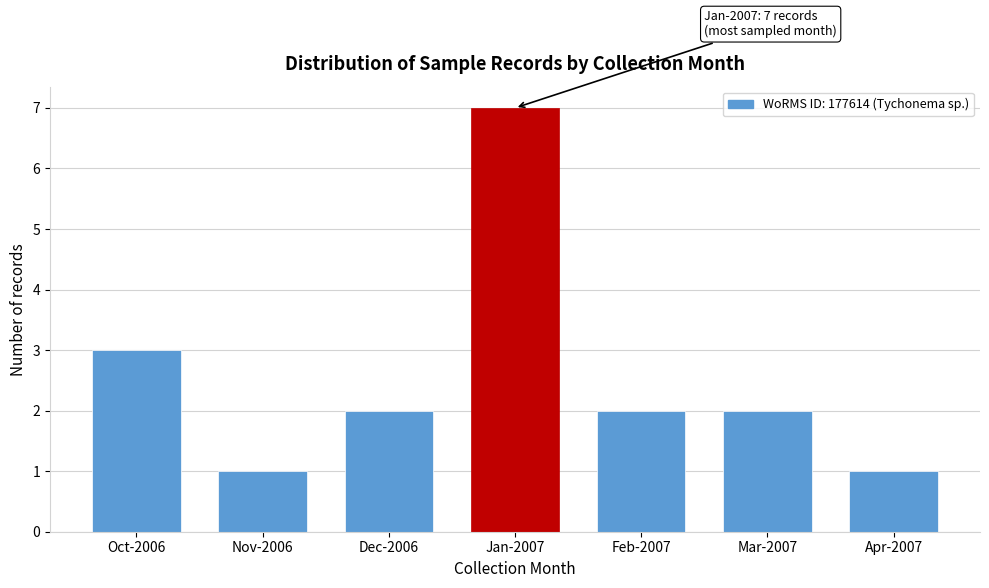

Reading right to left, extract all data points from this chart.

Apr-2007=1	Mar-2007=2	Feb-2007=2	Jan-2007=7	Dec-2006=2	Nov-2006=1	Oct-2006=3